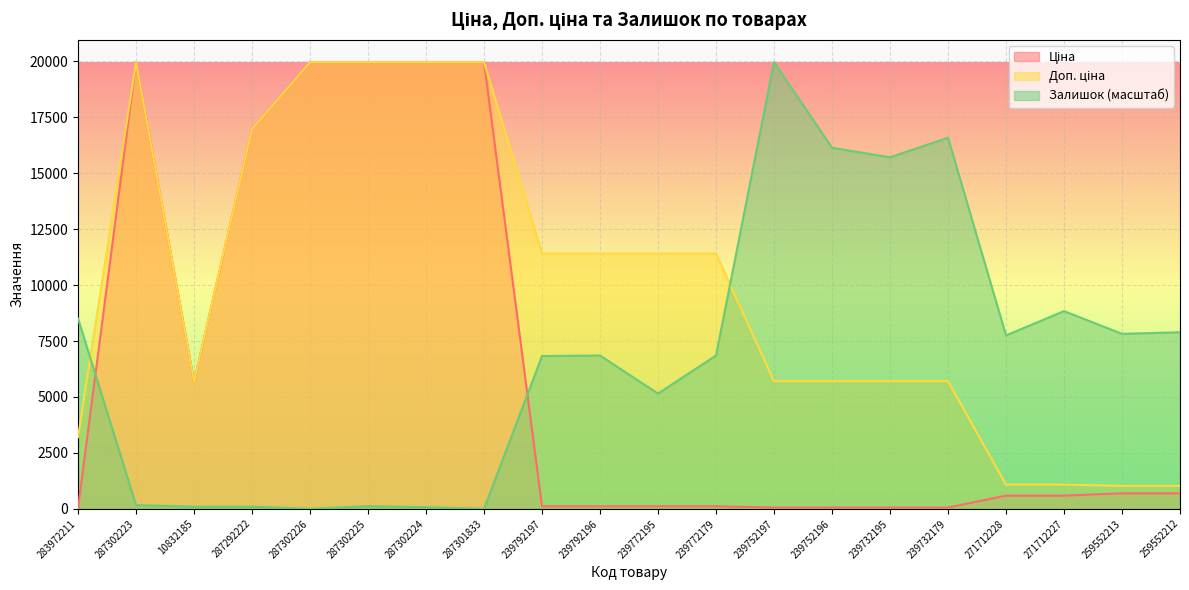

Reading left to right, extract all data points from this chart.

Ціна: 32.0	19964.2	5673.8	16976.3	19964.2	19964.2	19964.2	19964.2	114.1	114.1	114.1	114.1	57.0	57.0	57.0	57.0	589.9	589.9	693.7	693.7
Доп. ціна: 3205.0	19964.2	5673.8	16976.3	19964.2	19964.2	19964.2	19964.2	11410.0	11410.0	11410.0	11410.0	5705.0	5705.0	5705.0	5705.0	1081.7	1081.7	1024.6	1024.6
Залишок: 8505.4	165.4	94.5	94.5	0.0	118.1	70.9	0.0	6828.0	6851.6	5150.5	6851.6	19964.2	16136.7	15711.4	16585.6	7749.4	8836.2	7820.3	7891.2